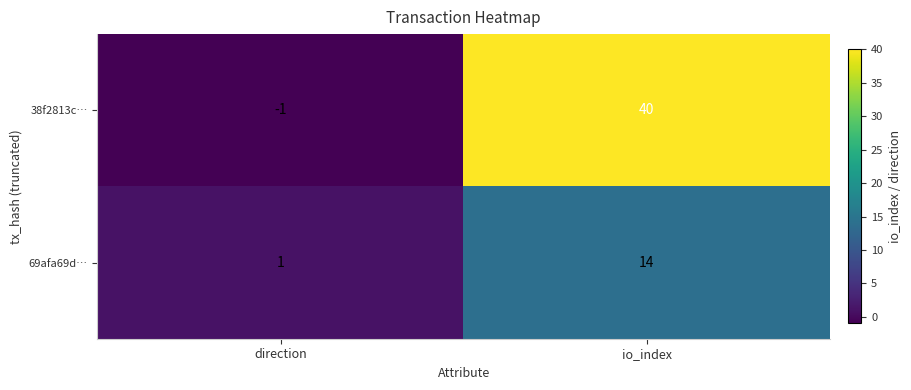

At which category is the sum across all series the highest?

io_index